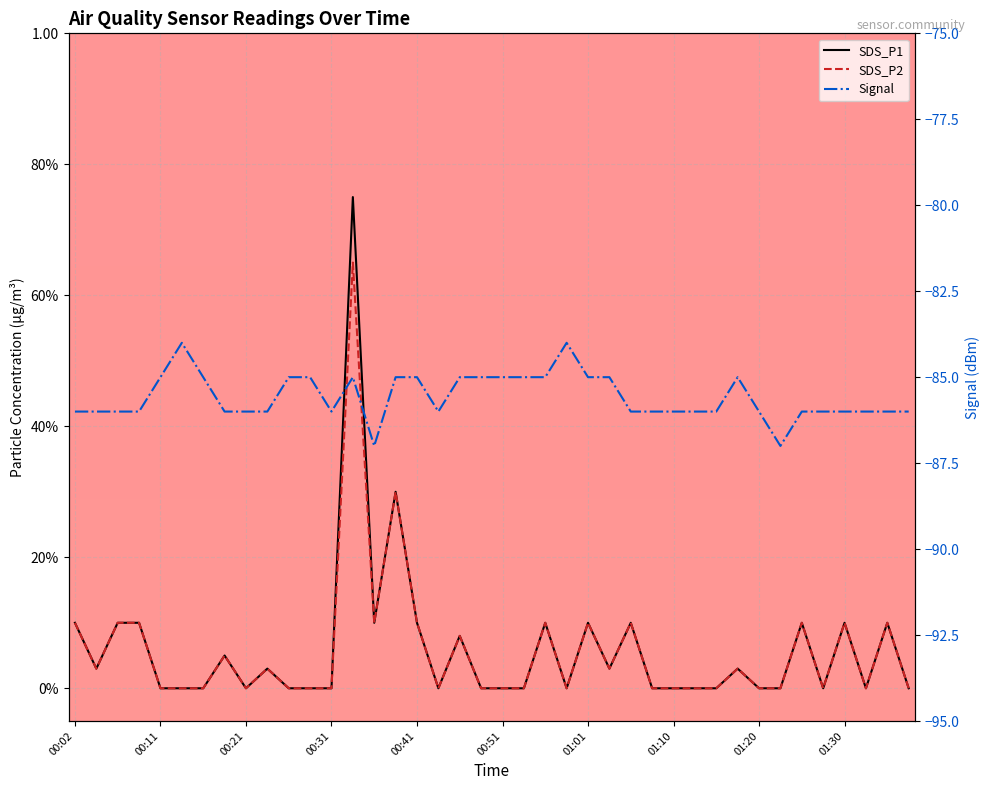

What is the sum of all SDS_P1 values?

2.4